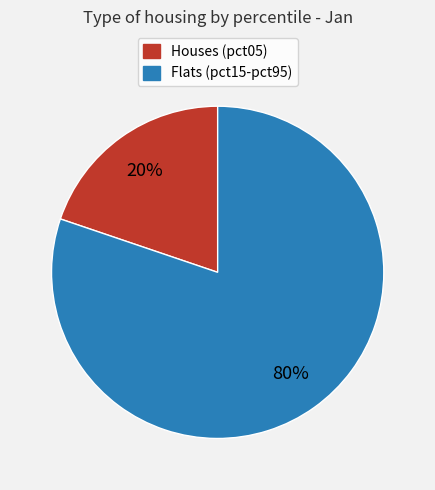

To the nearest percent, what is the average slice percentage?

50%